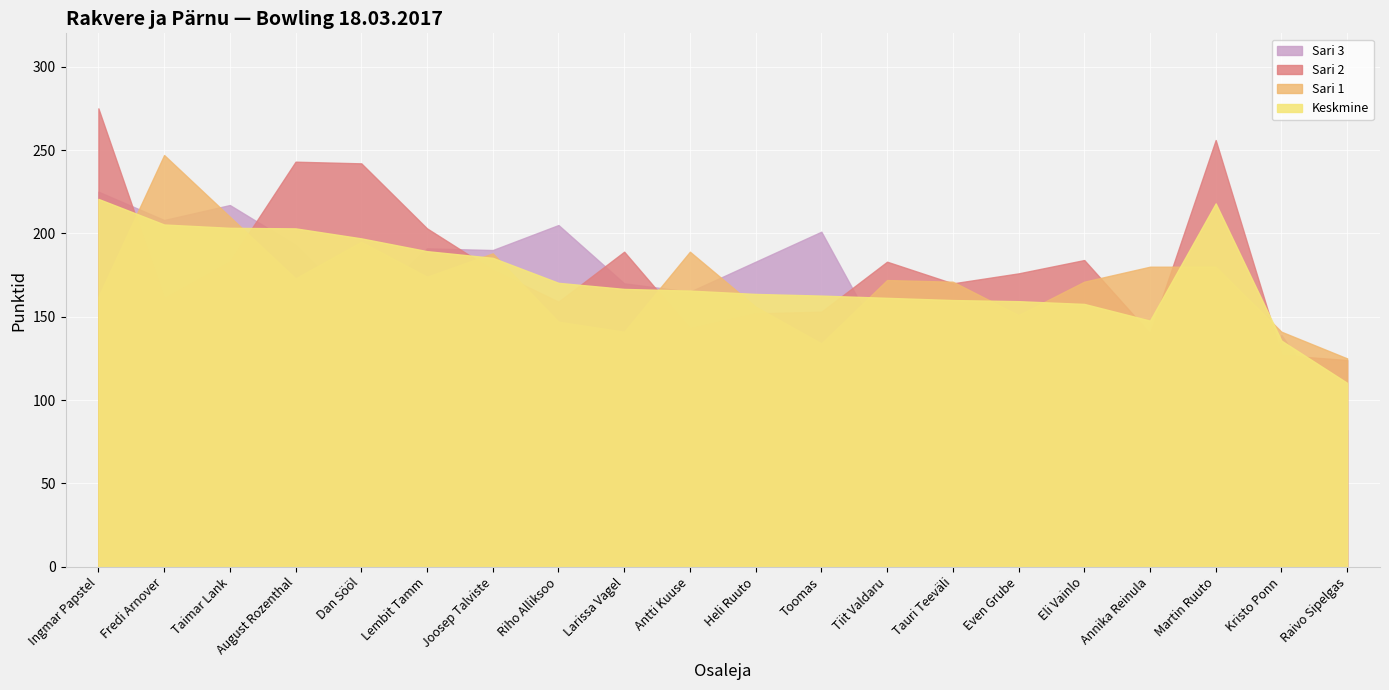

Which series changed the most between Riho Alliksoo and Antti Kuuse?

Sari 1